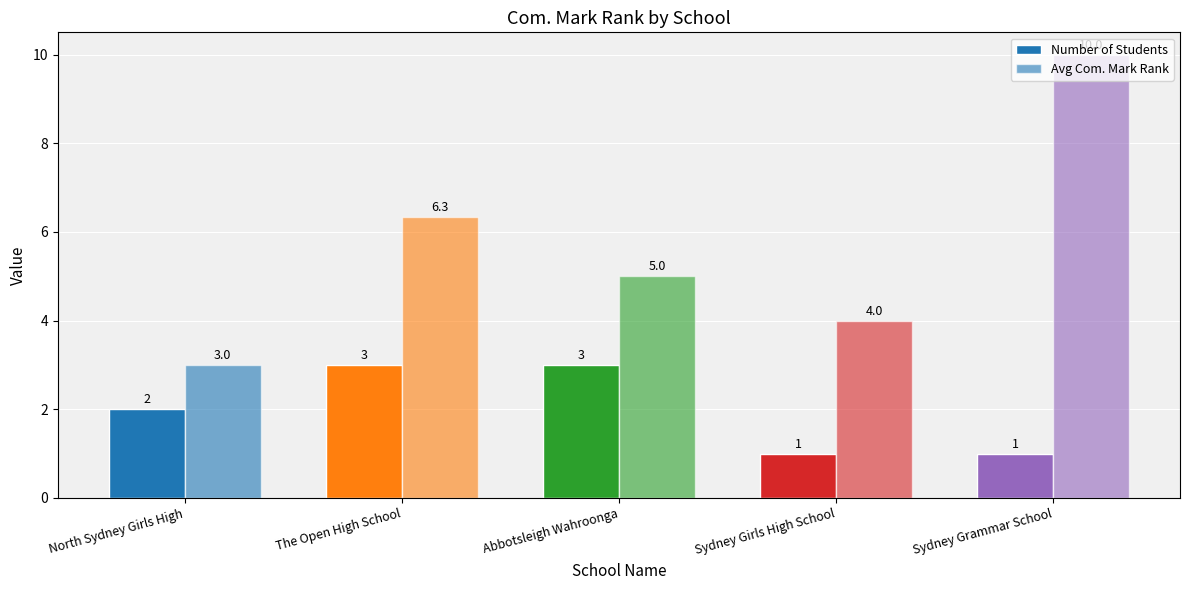

At how many categories does at least one series exceed 9?

1